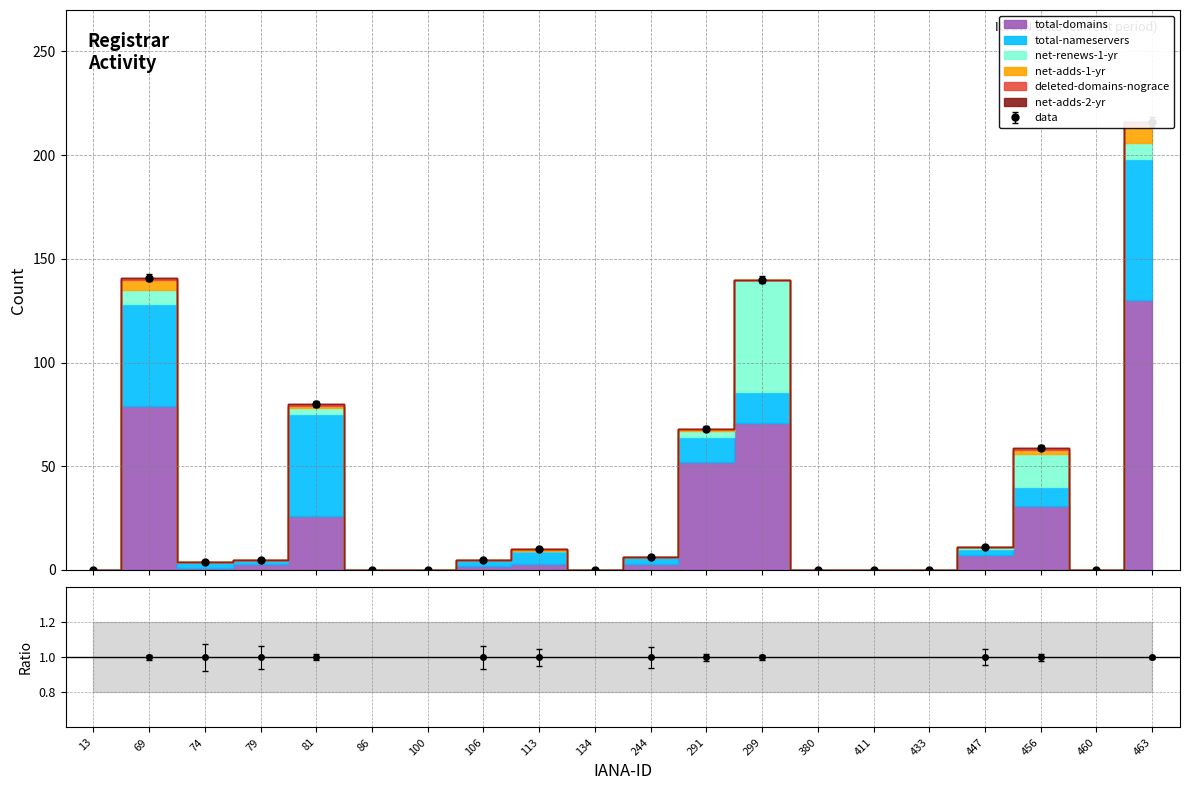

Reading left to right, list all the values displayed in this chart.

total-domains: 13=0	69=79	74=1	79=3	81=26	86=0	100=0	106=2	113=3	134=0	244=3	291=52	299=71	380=0	411=0	433=0	447=7	456=31	460=0	463=130
total-nameservers: 13=0	69=49	74=3	79=2	81=49	86=0	100=0	106=3	113=6	134=0	244=3	291=12	299=15	380=0	411=0	433=0	447=3	456=9	460=0	463=68
net-renews-1-yr: 13=0	69=7	74=0	79=0	81=3	86=0	100=0	106=0	113=0	134=0	244=0	291=3	299=54	380=0	411=0	433=0	447=1	456=16	460=0	463=8
net-adds-1-yr: 13=0	69=5	74=0	79=0	81=1	86=0	100=0	106=0	113=1	134=0	244=0	291=1	299=0	380=0	411=0	433=0	447=0	456=2	460=0	463=8
deleted-domains-nograce: 13=0	69=1	74=0	79=0	81=1	86=0	100=0	106=0	113=0	134=0	244=0	291=0	299=0	380=0	411=0	433=0	447=0	456=1	460=0	463=2
net-adds-2-yr: 13=0	69=0	74=0	79=0	81=0	86=0	100=0	106=0	113=0	134=0	244=0	291=0	299=0	380=0	411=0	433=0	447=0	456=0	460=0	463=0